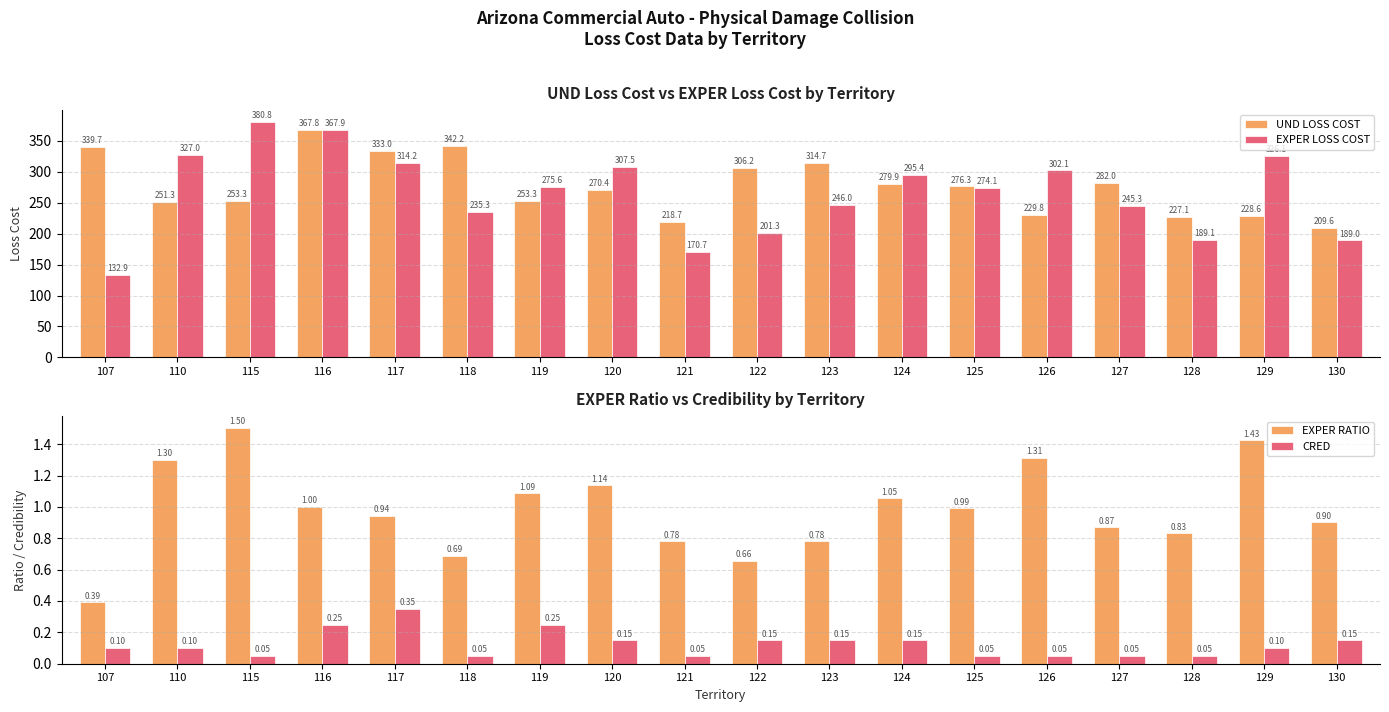

Are the bars grouped side by side (vs. stacked)?

Yes